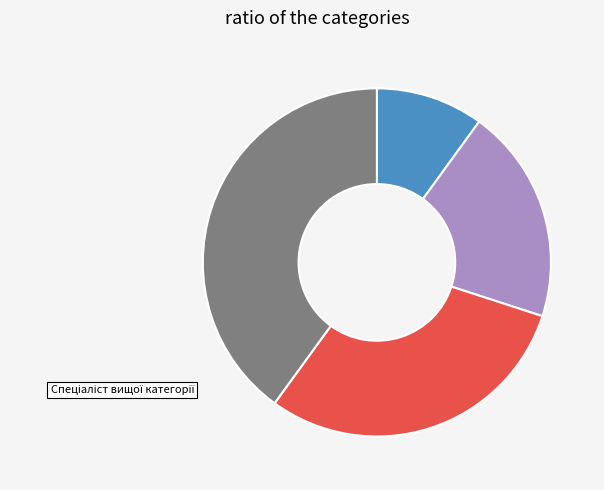

What percentage is the Спеціаліст slice, to the nearest percent?

10%